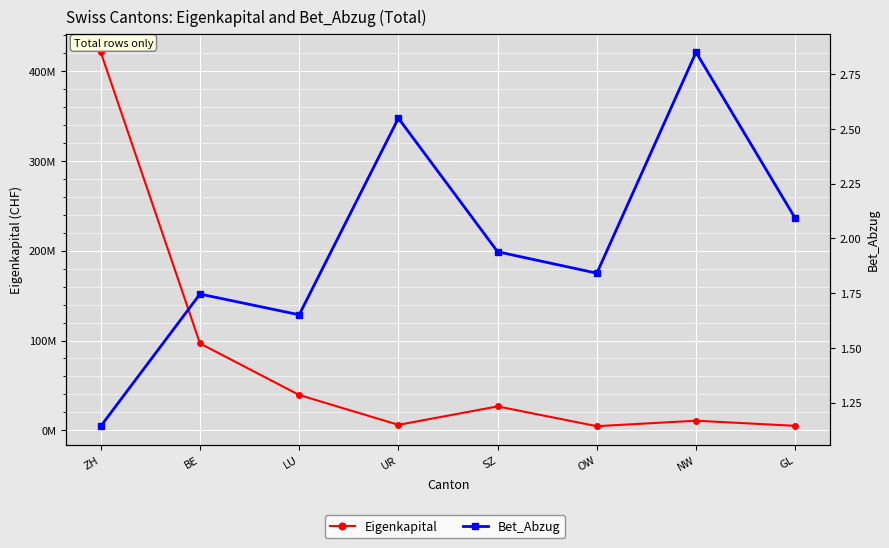

True or false: Eigenkapital has more than 2 points higher than both neighbors.

False